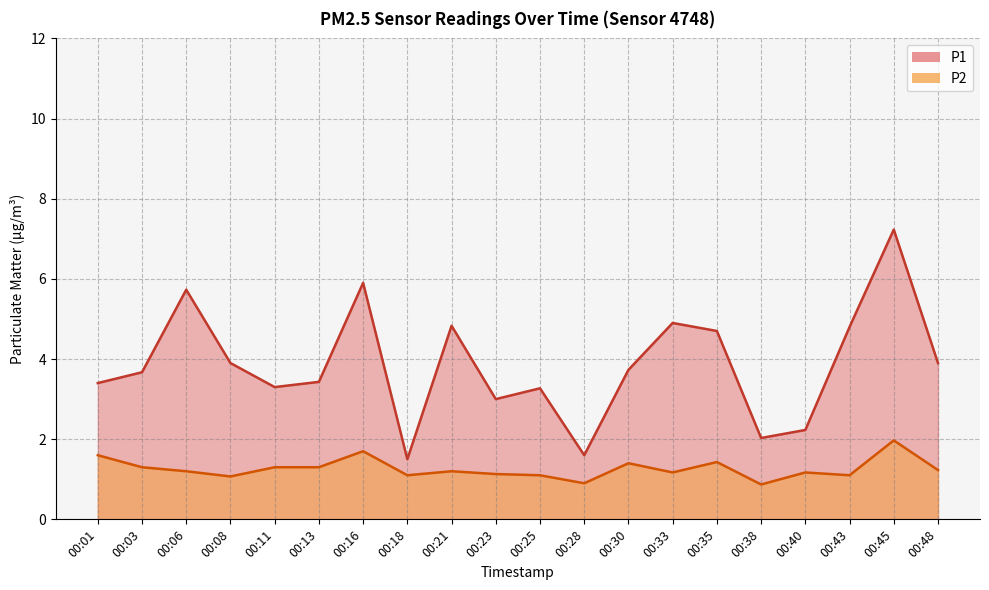

True or false: P2 and P1 intersect in this chart.

False